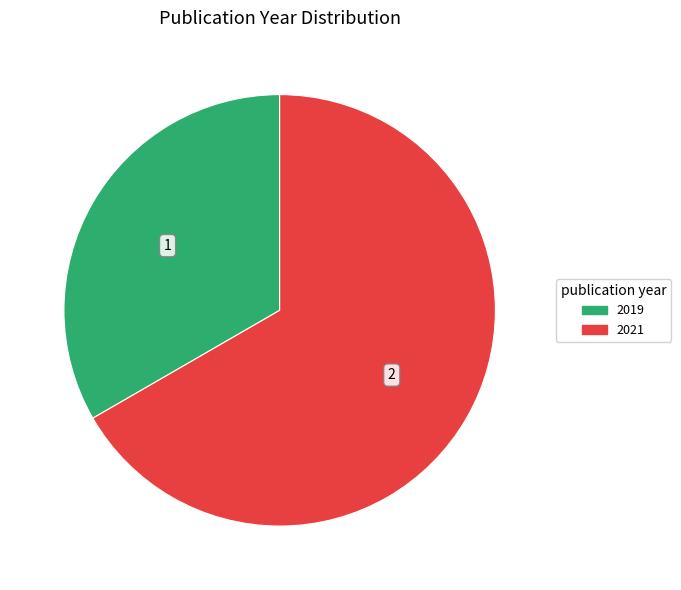

Is it true that 2021 is 67% of the pie?

True